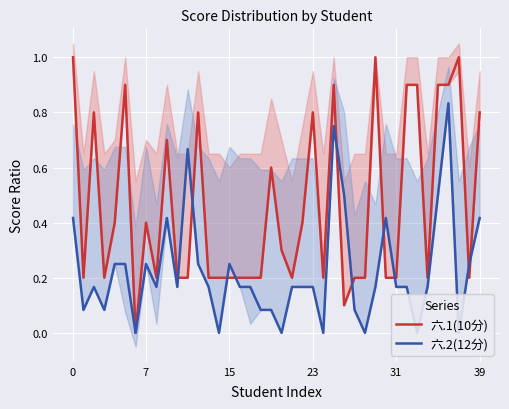

True or false: 六.1(10分) has a value of 0.6 at 7.

False